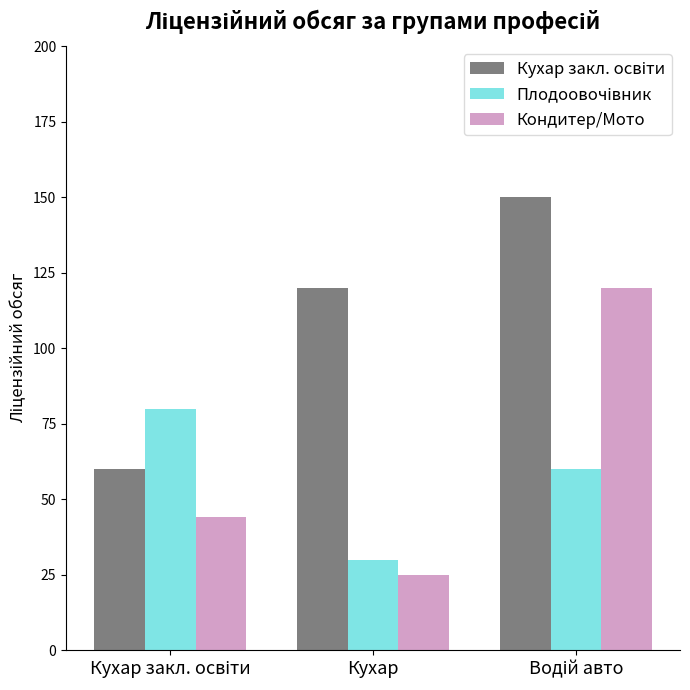

How many data points in Кондитер/Мото are less than 44?

1